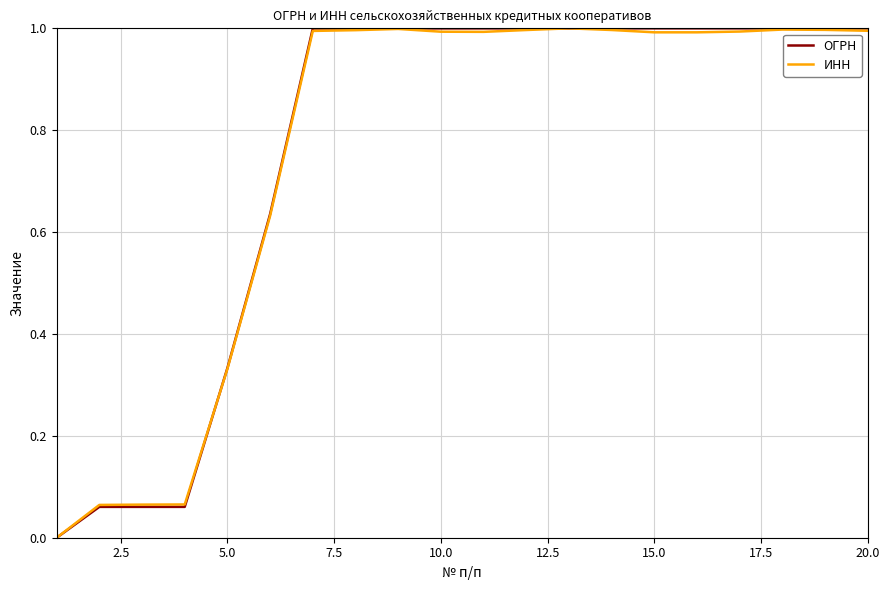

Does the chart display data point markers on the line(s)?

No